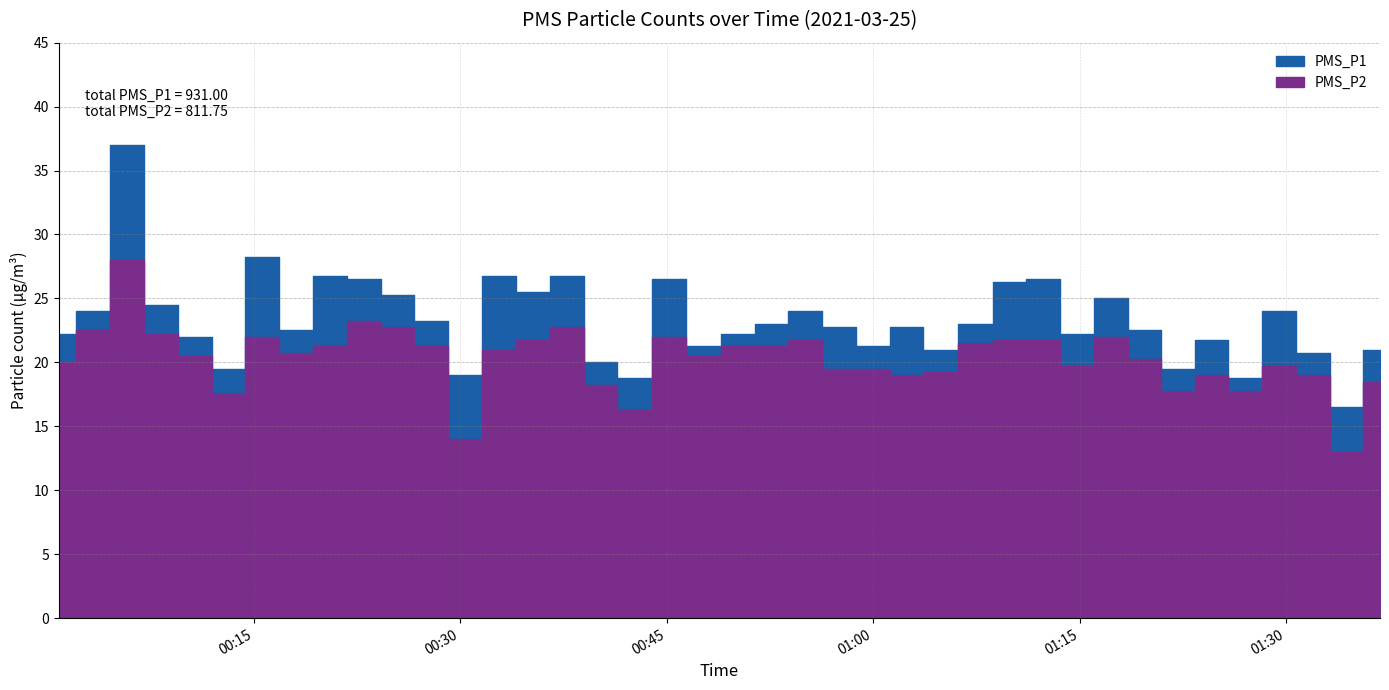

At 2021/03/25 01:02:25, list the series in order from largest to smallest.

PMS_P1, PMS_P2